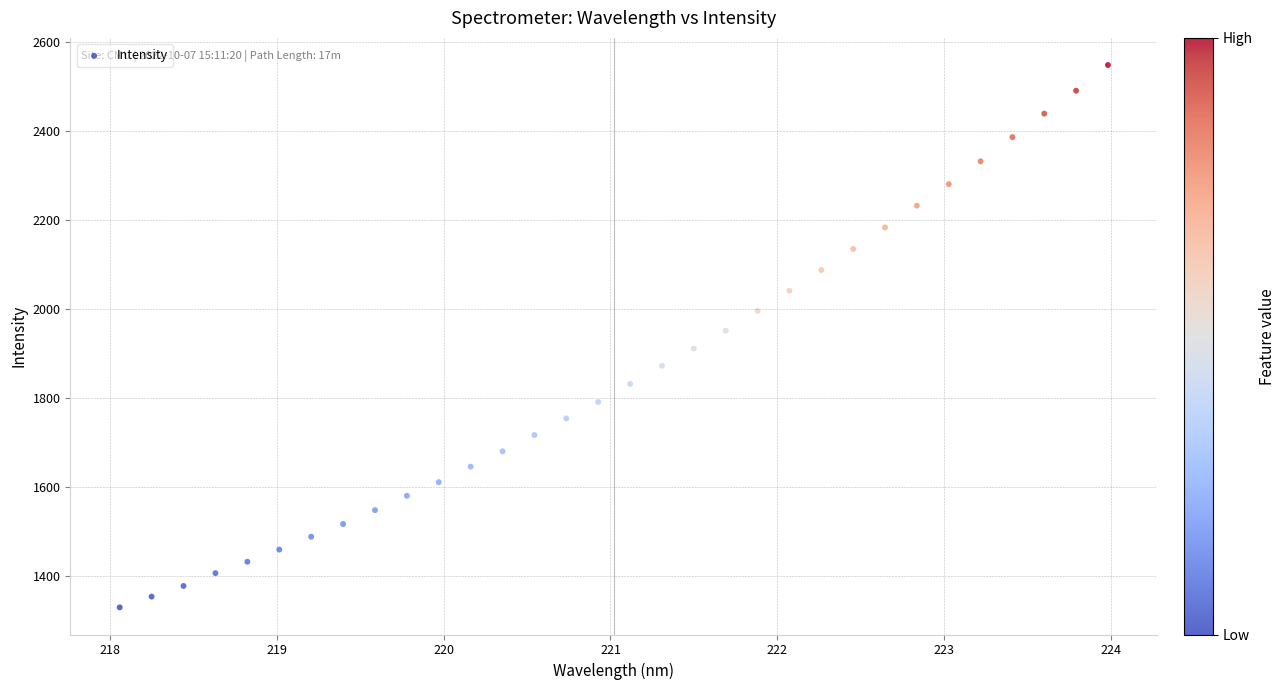

What is the range of X values (max minus min)?

5.9